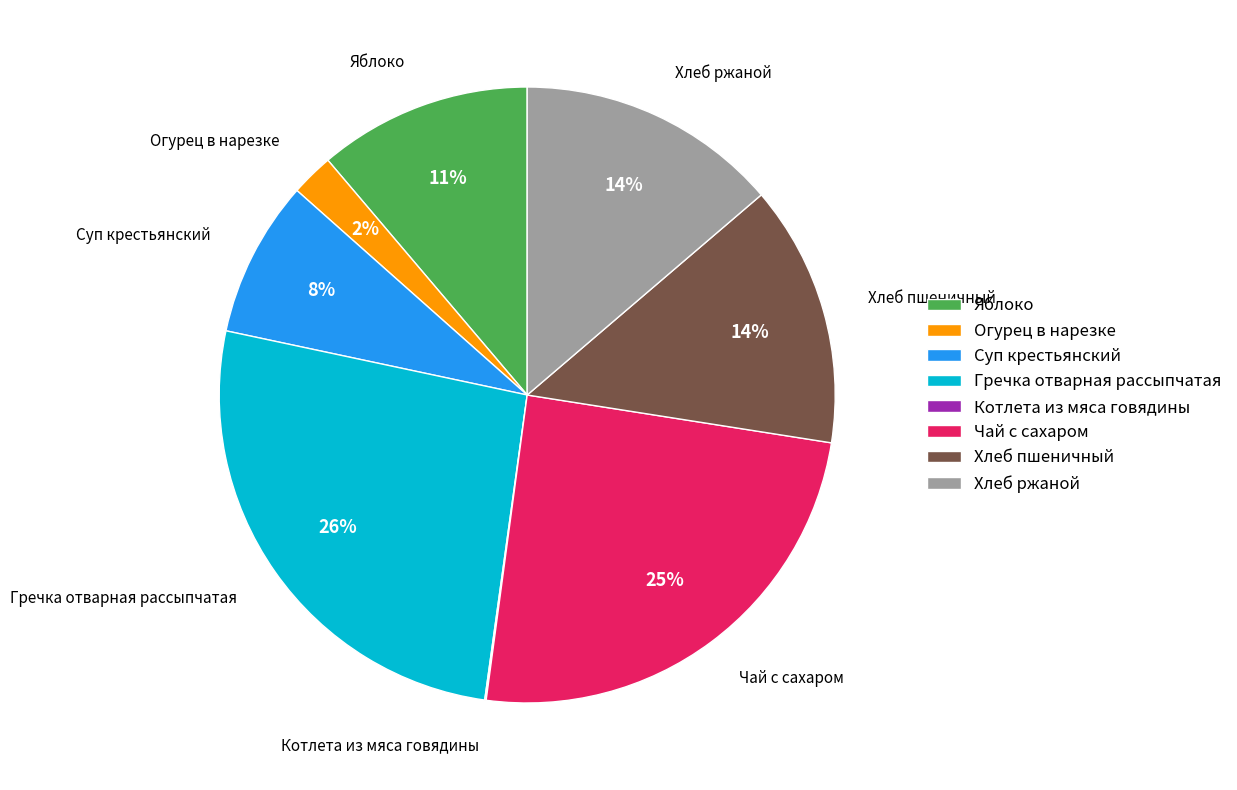

What percentage is the Гречка отварная рассыпчатая slice, to the nearest percent?

26%